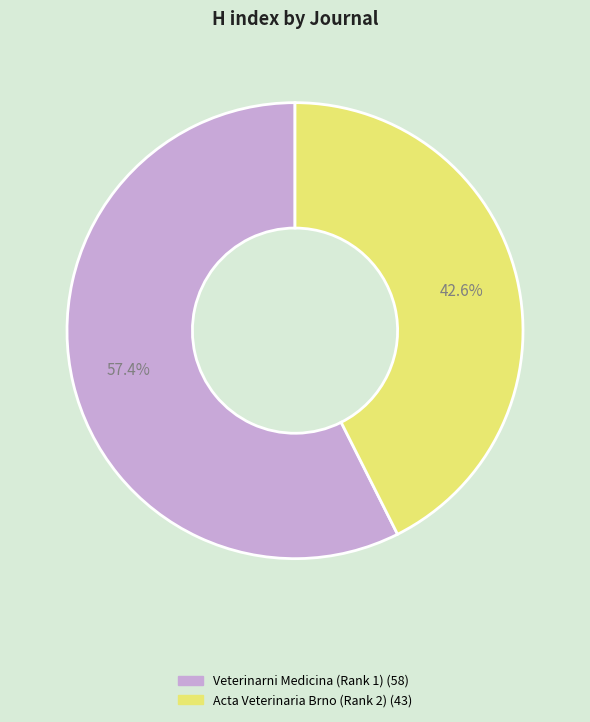

What is the ratio of the value at Acta Veterinaria Brno (Rank 2) to the value at Veterinarni Medicina (Rank 1)?

0.7